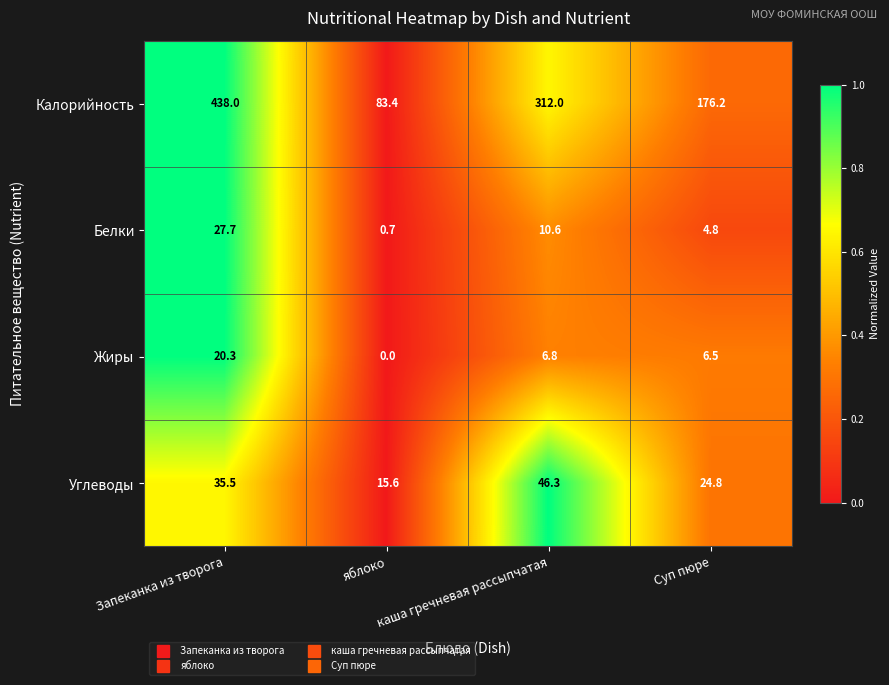

What is the sum of all Калорийность values?

1009.6